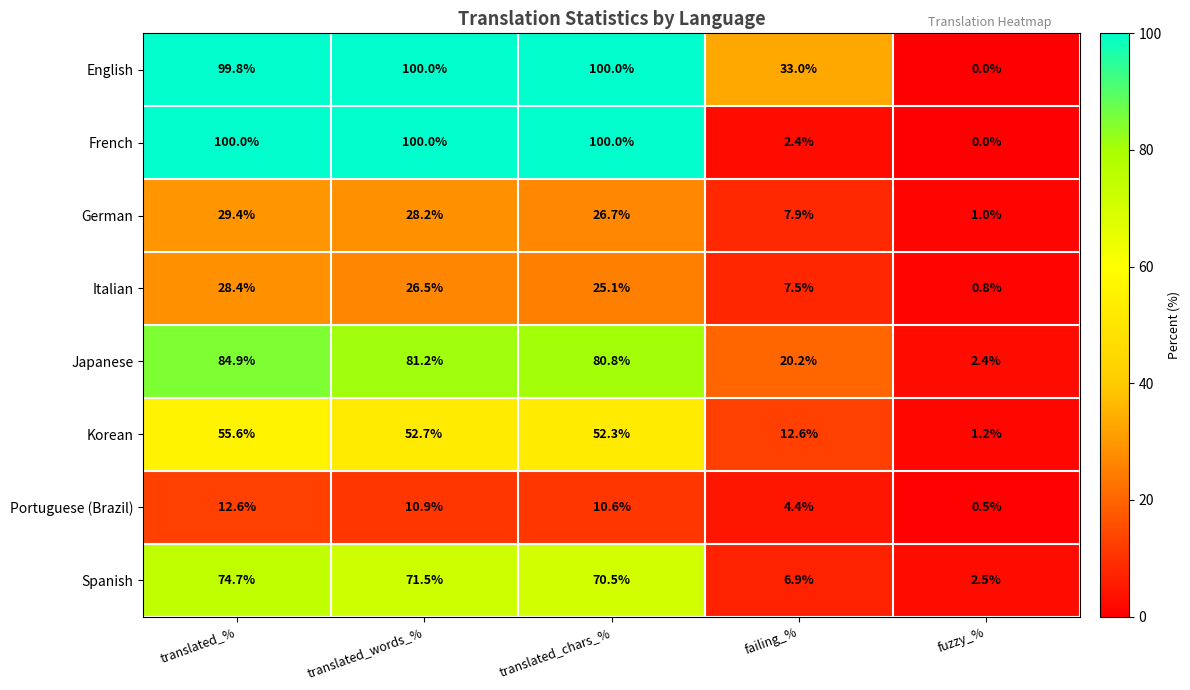

Which label corresponds to the smallest value in the chart?

fuzzy_%